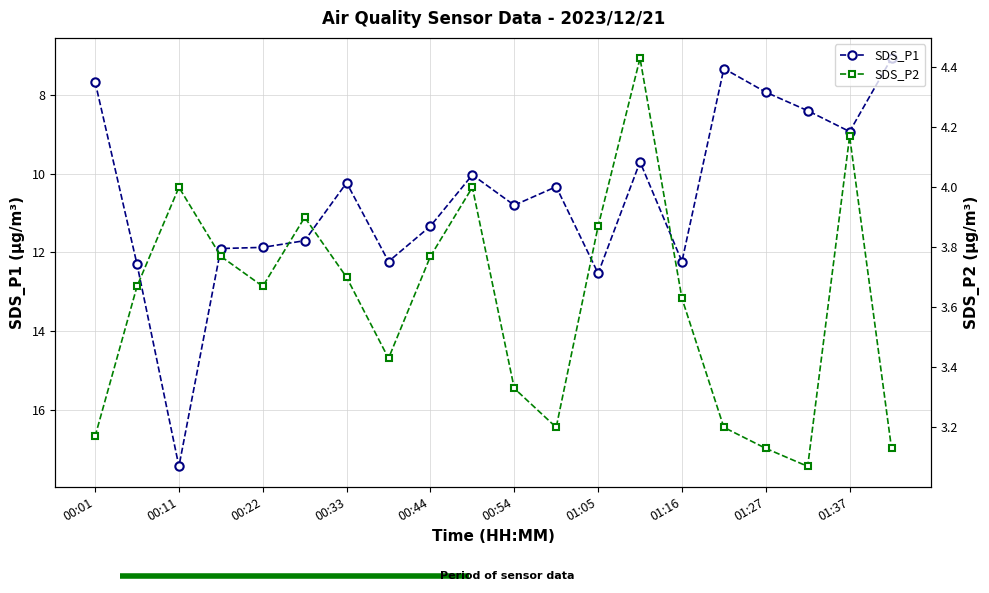

Which series has the largest total across all categories?

SDS_P1